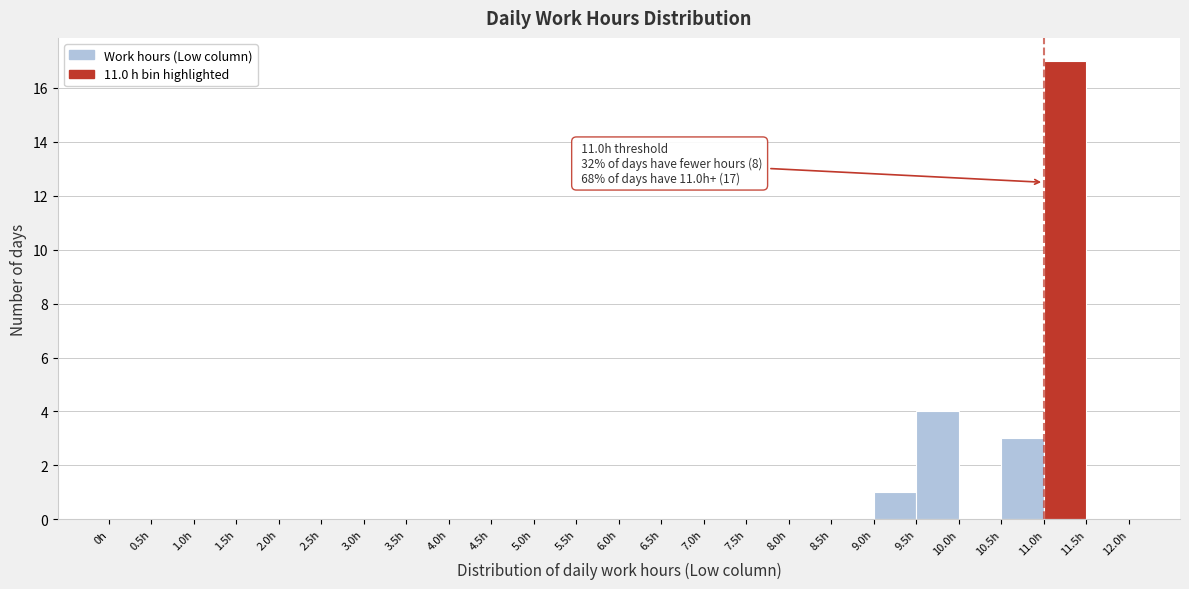

Over which range of the x-axis is the bar tallest?

11.0 to 11.5